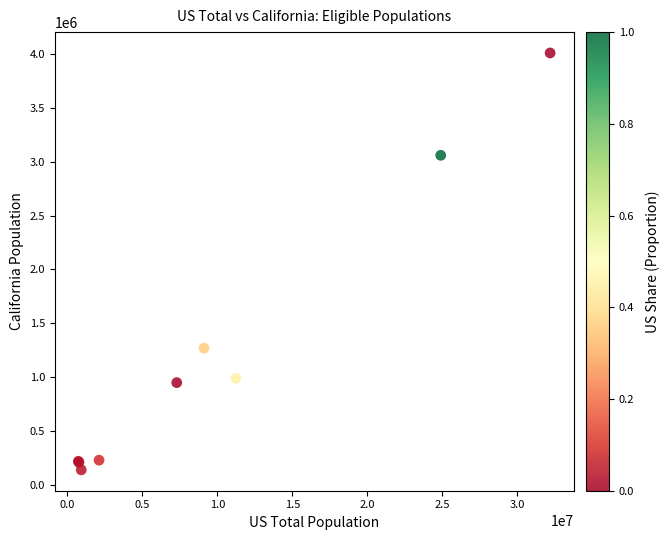

What Y value in the scatter plot is closest to 2075000?

1270000